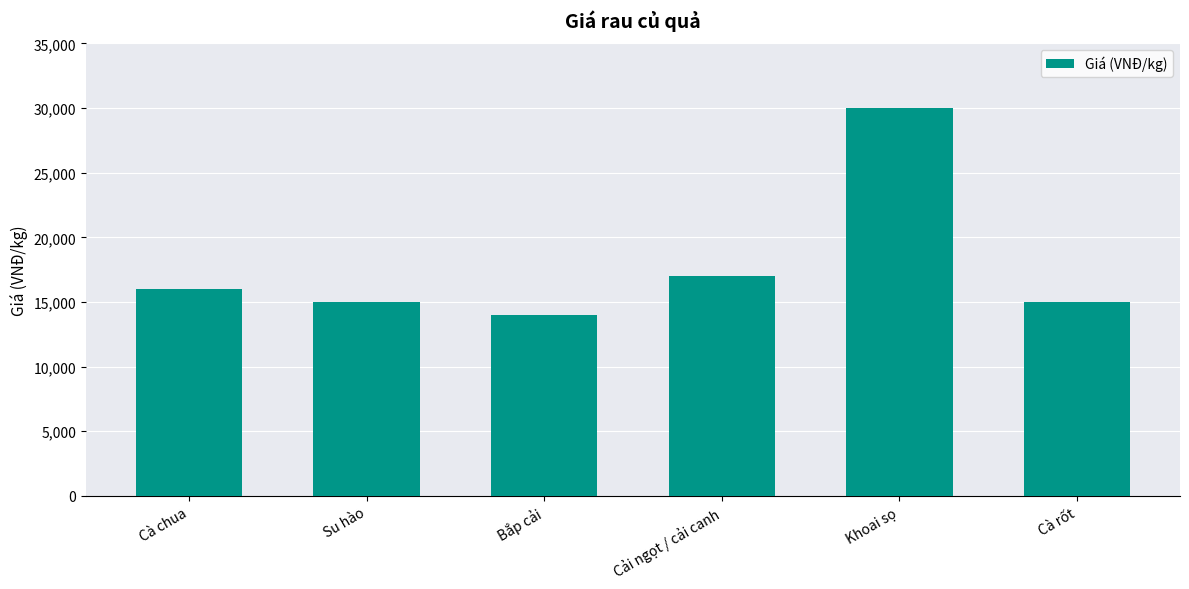

Is it true that the value at Cải ngọt / cải canh is 17000?

True